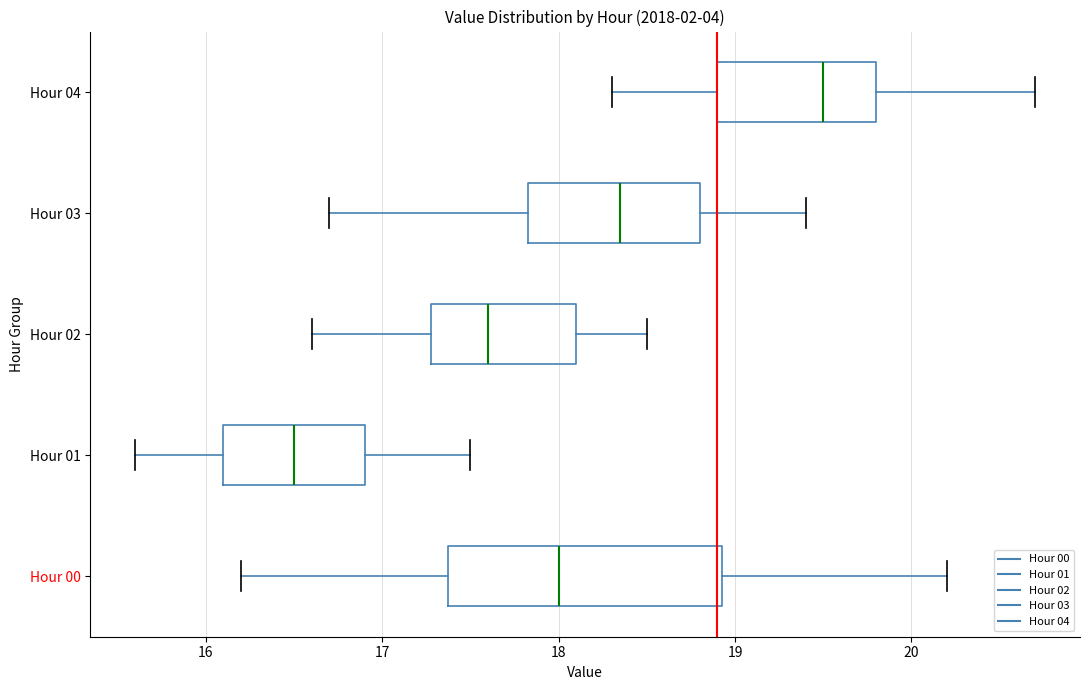

Which box has the furthest to the right median line?

Hour 04